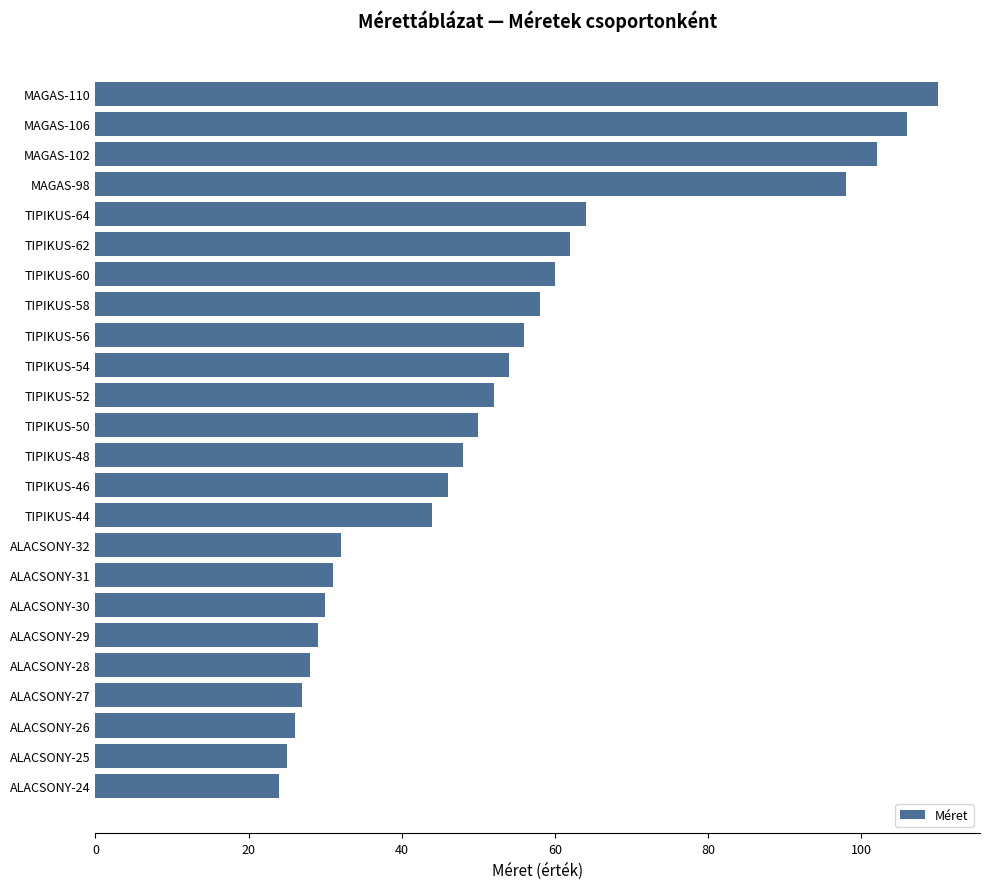

How many categories are shown in the chart?

24